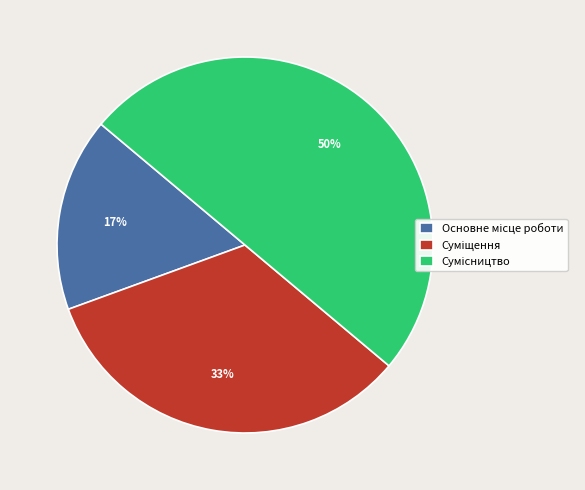

To the nearest percent, what is the average slice percentage?

33%